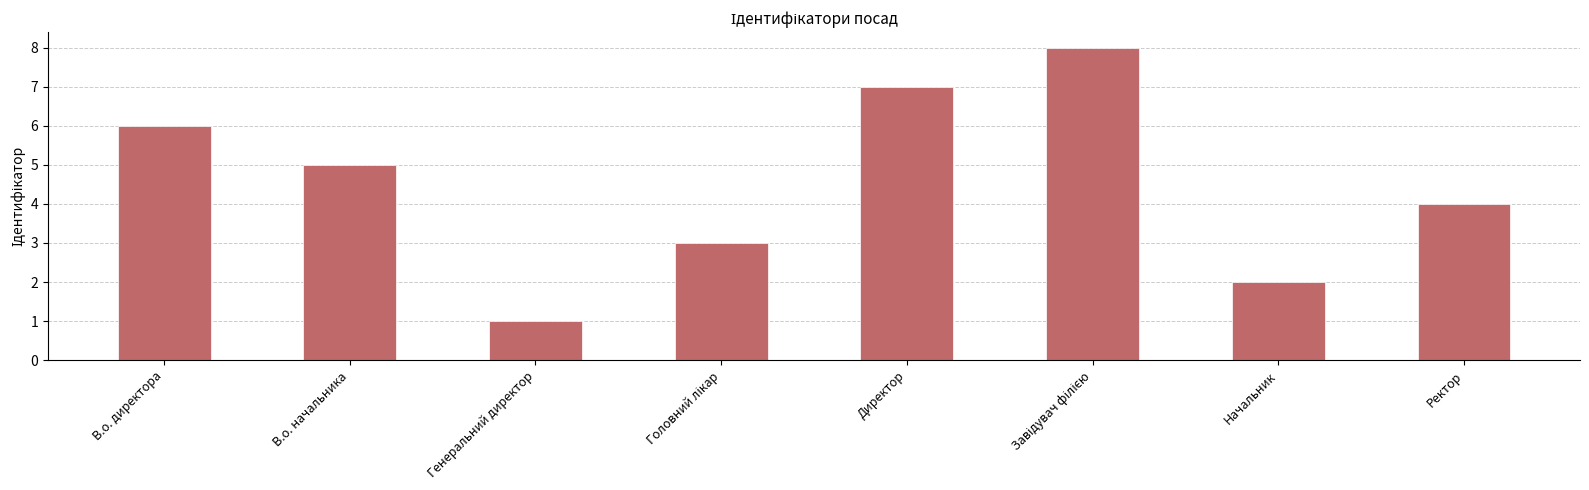

How many data points are less than 5?

4